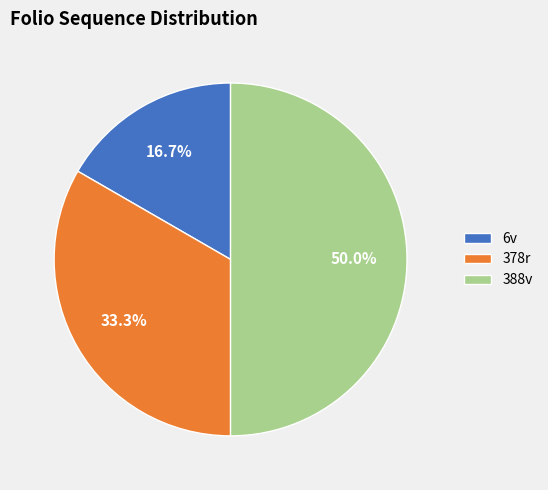

What portion of the pie excludes 6v?

83.3%